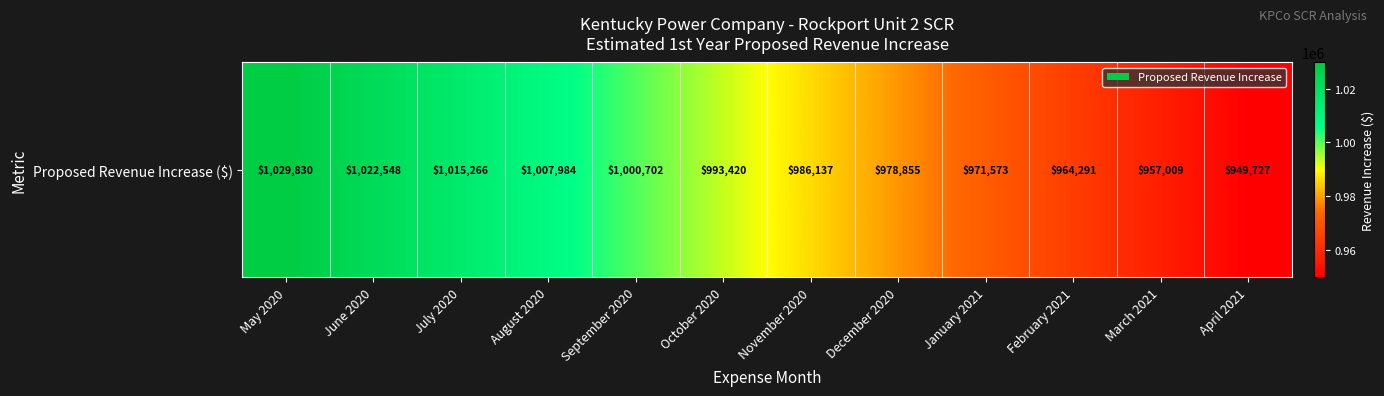

How many data points are above 993419?

6